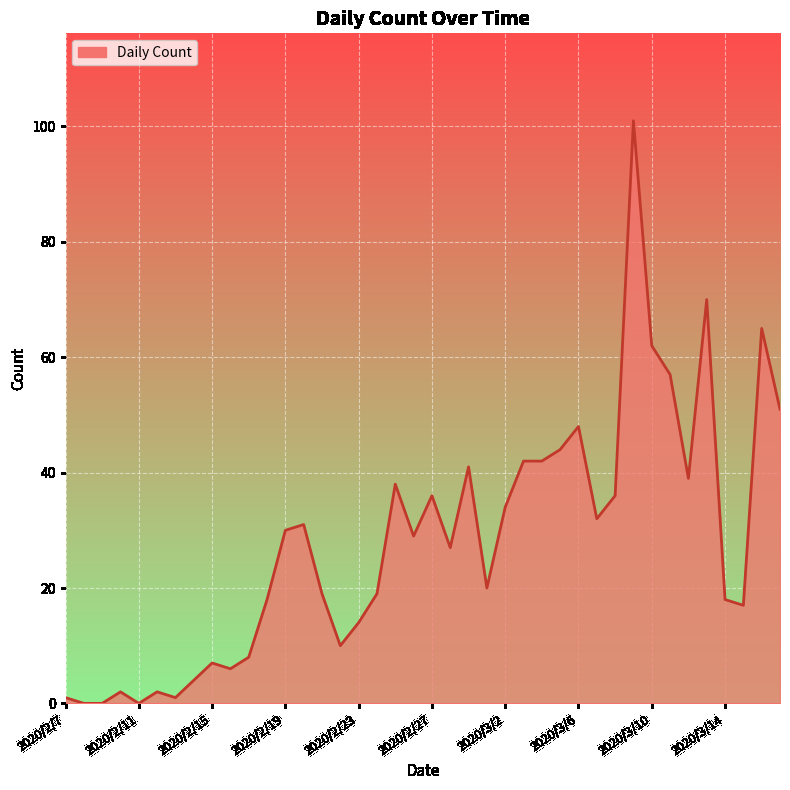

What is the difference between the maximum and minimum values?

101